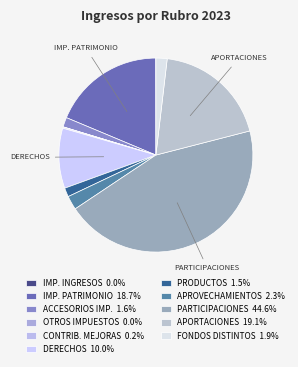

Does any single category account for the majority?

No